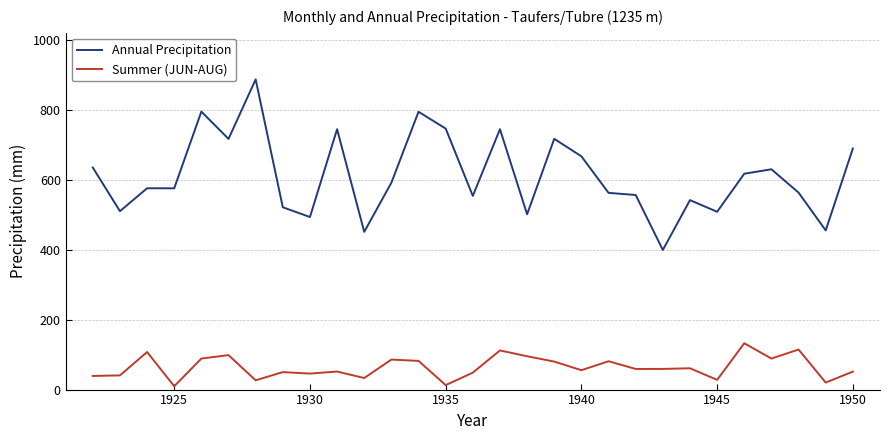

List the series in order of their overall mean, highest first.

Annual Precipitation, Summer (JUN-AUG)